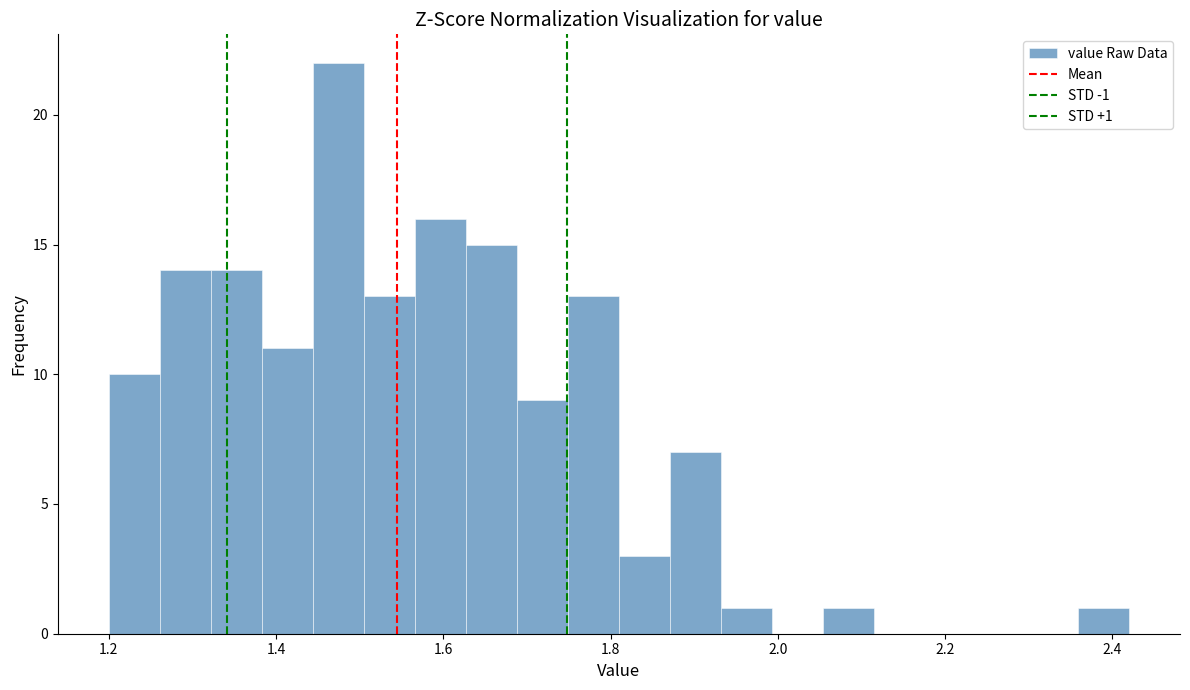

Read against the x-axis, roughly where is the centre of the tallest bar?

1.48